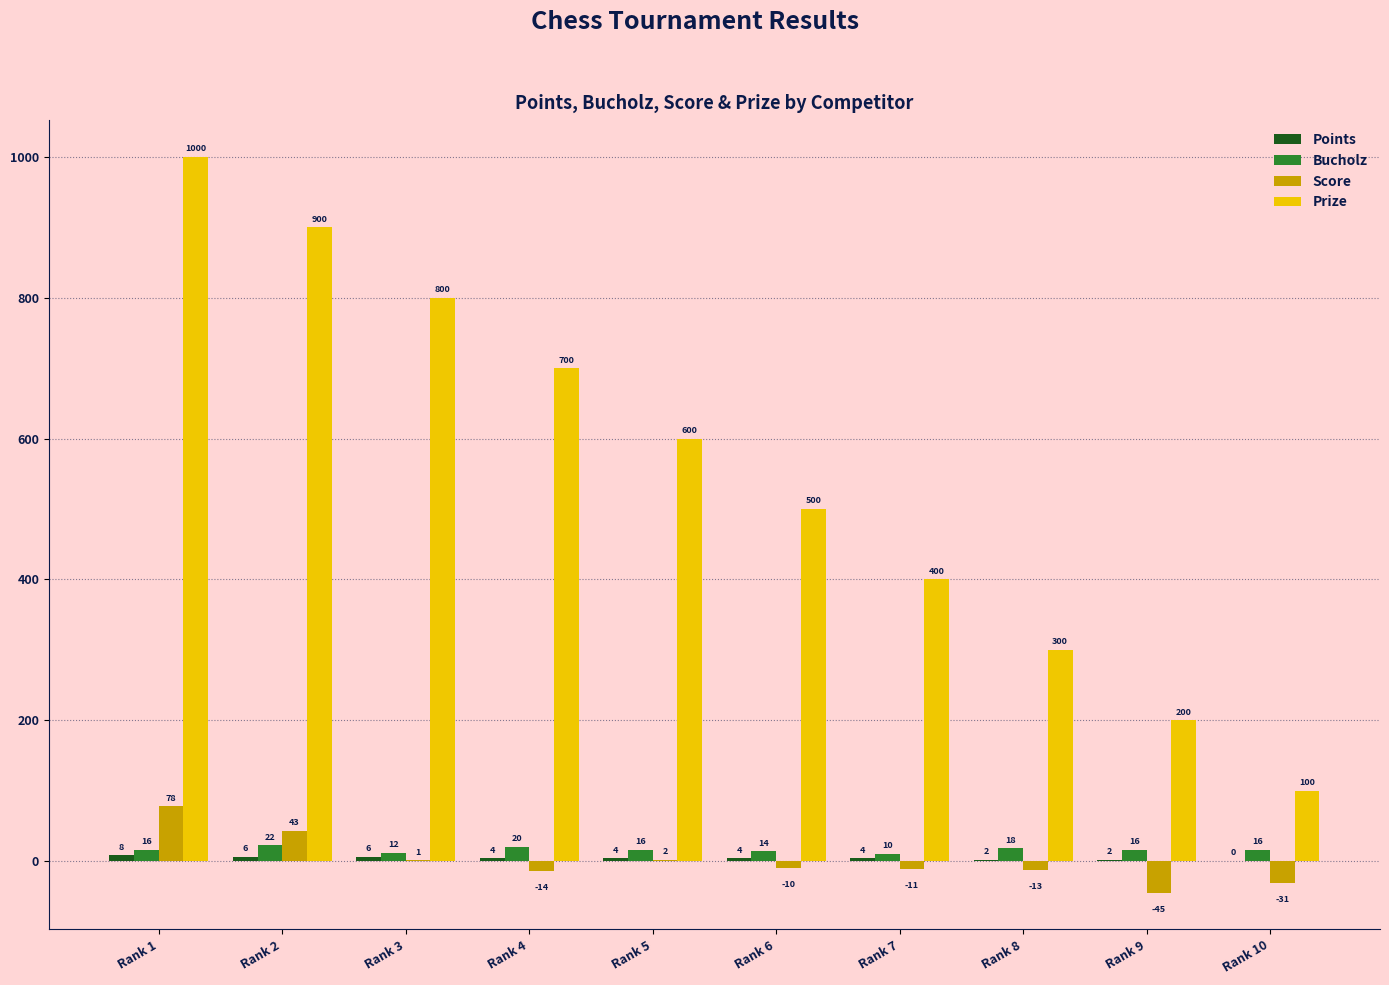

Is it true that Prize equals 300 at Rank 8?

True